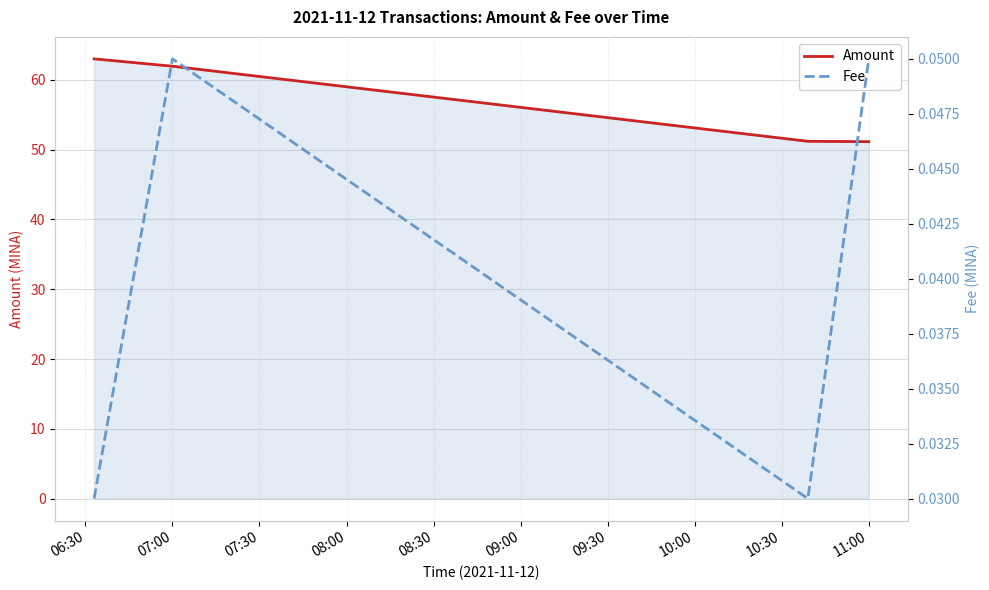

What is the lowest value of the Amount series?

51.1